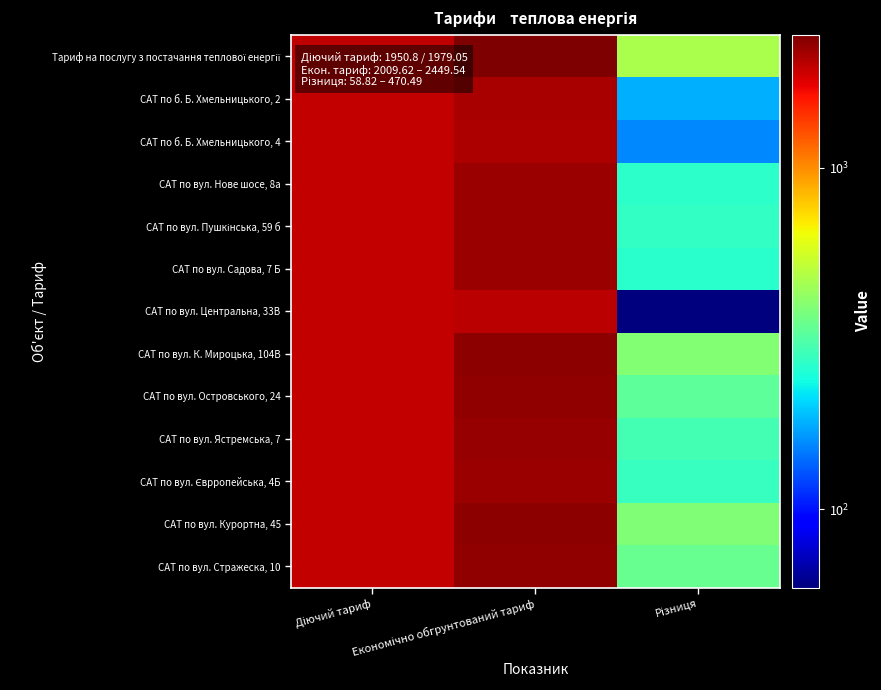

At which category is the sum across all series the highest?

Економічно обгрунтований тариф